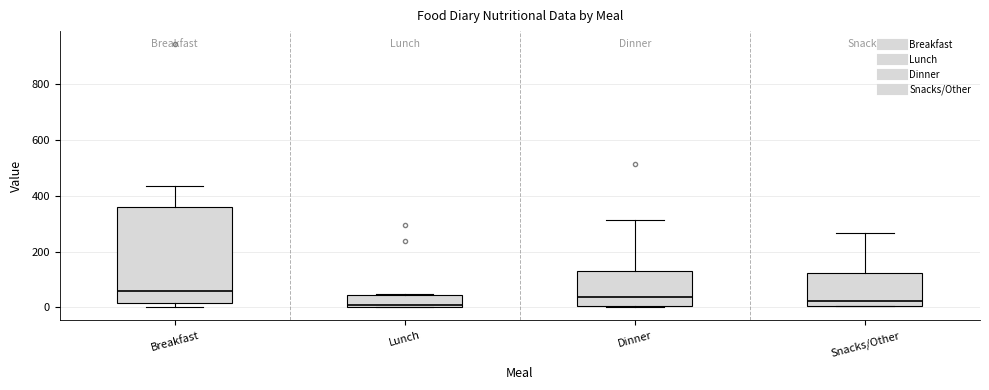

Where is the upper edge of the box for Breakfast on the y-axis? The values are not printed on the chart, so give them approximately, as read against the axis.

360